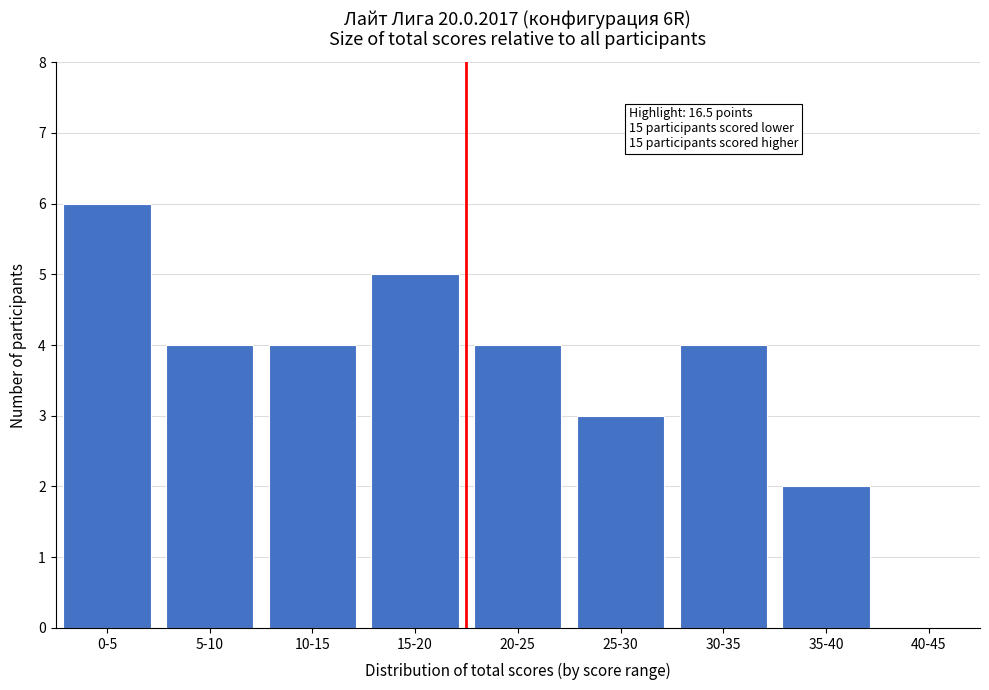

Reading left to right, list all the values displayed in this chart.

0-5=6	5-10=4	10-15=4	15-20=5	20-25=4	25-30=3	30-35=4	35-40=2	40-45=0